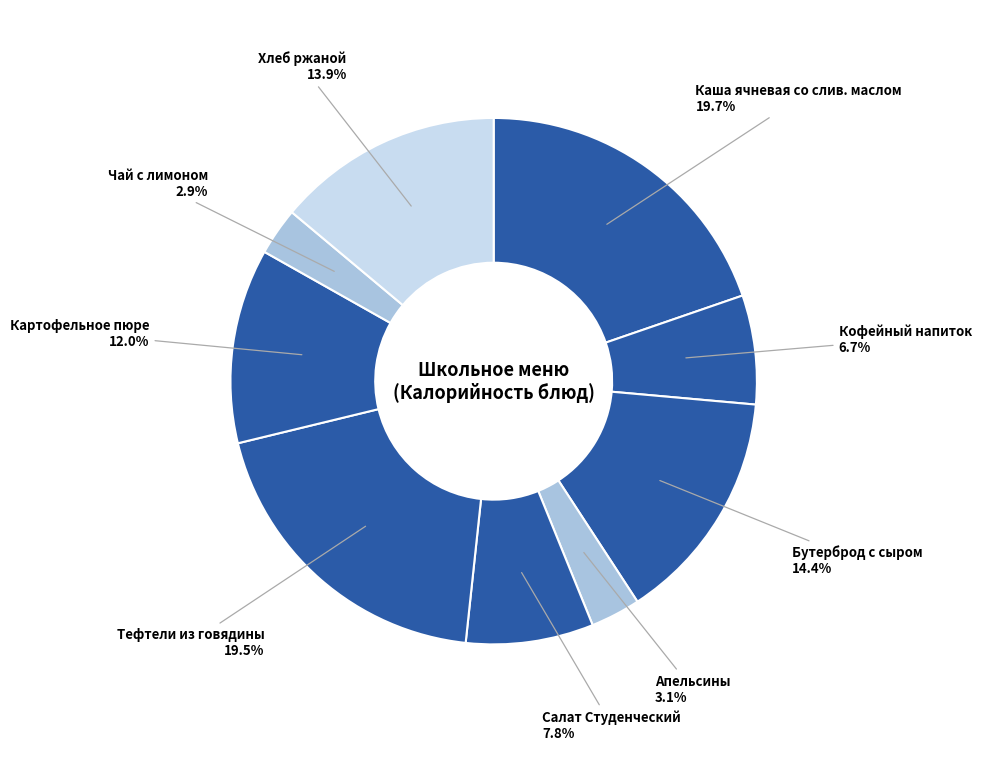

Count the number of slices in the pie.

9